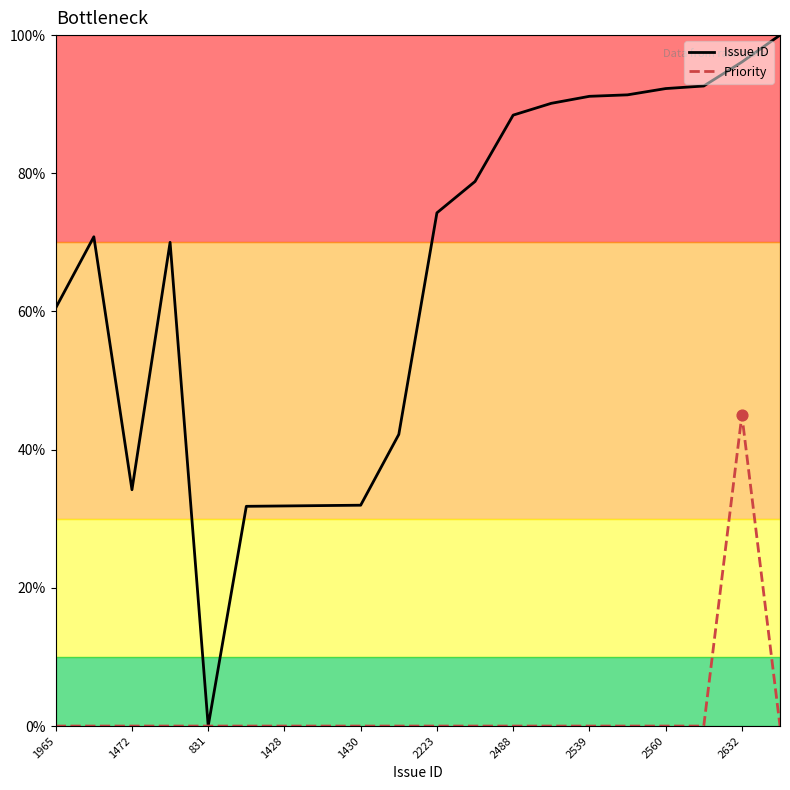

Which series has the largest total across all categories?

Issue ID